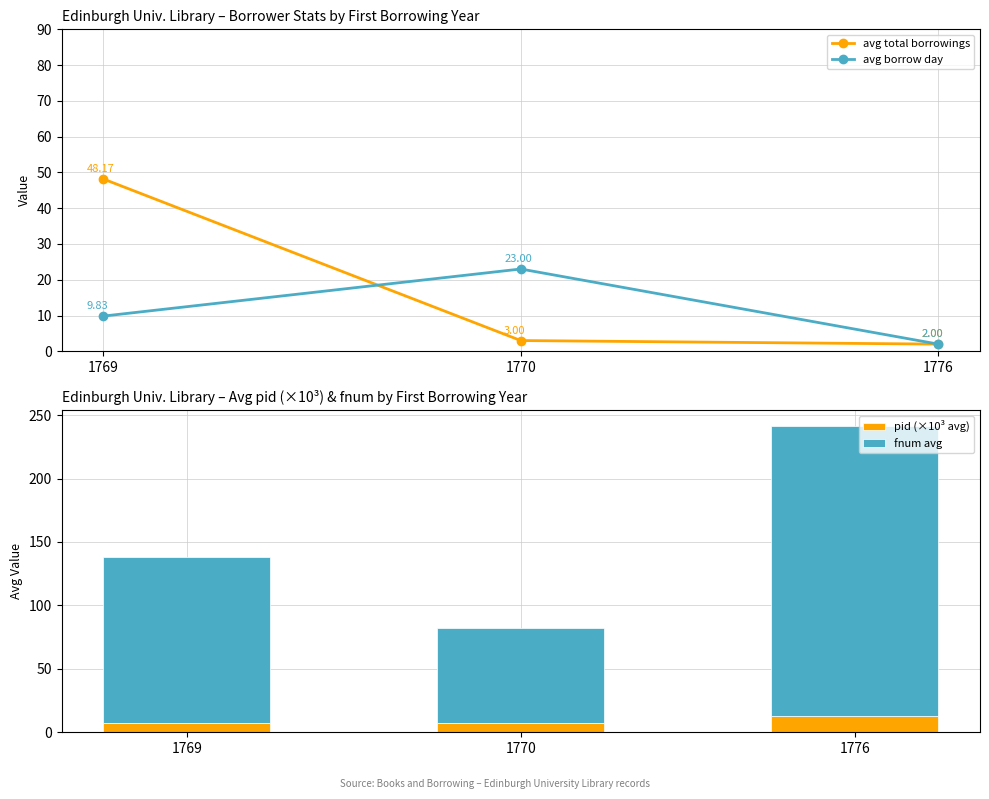

What is the smallest value displayed?

2.0